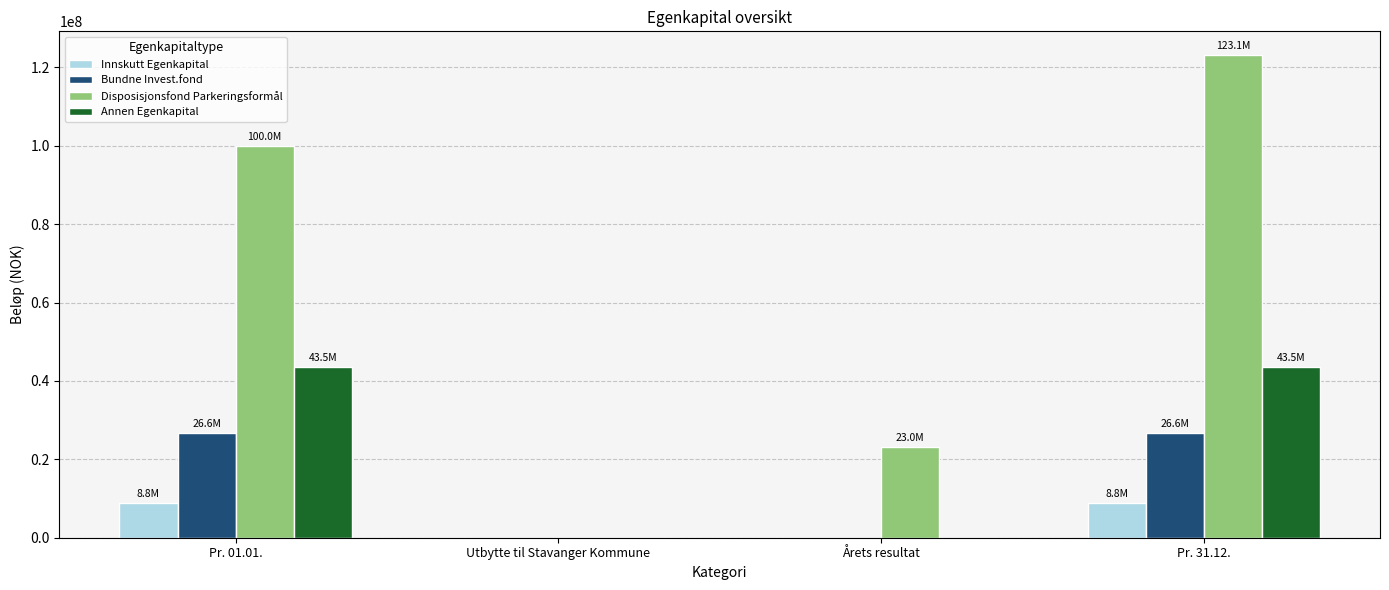

The Disposisjonsfond Parkeringsformål series shows 0.0 at Utbytte til Stavanger Kommune. True or false?

True